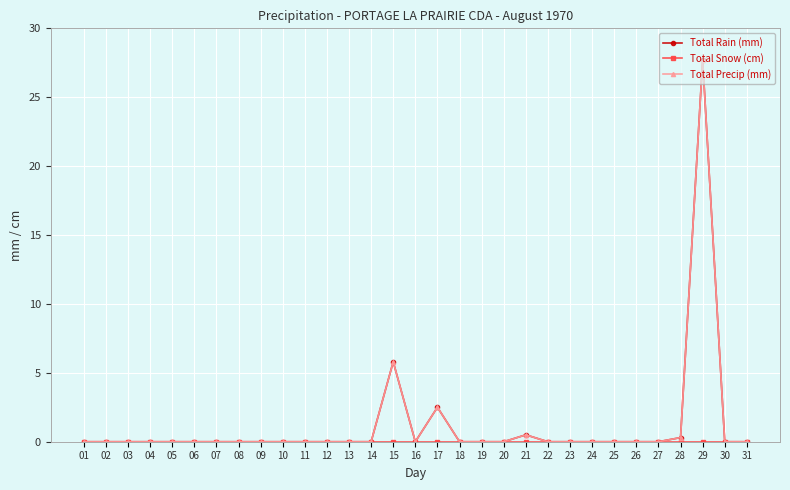

True or false: Total Precip (mm) and Total Snow (cm) intersect in this chart.

False